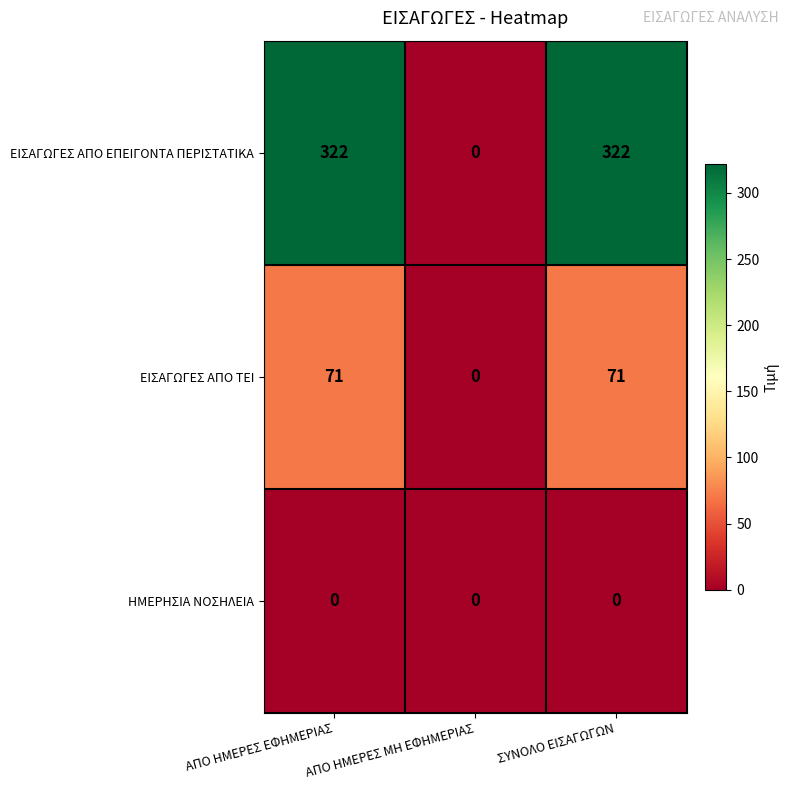

Which category has the lowest value in the ΕΙΣΑΓΩΓΕΣ ΑΠΟ ΤΕΙ series?

ΑΠΟ ΗΜΕΡΕΣ ΜΗ ΕΦΗΜΕΡΙΑΣ